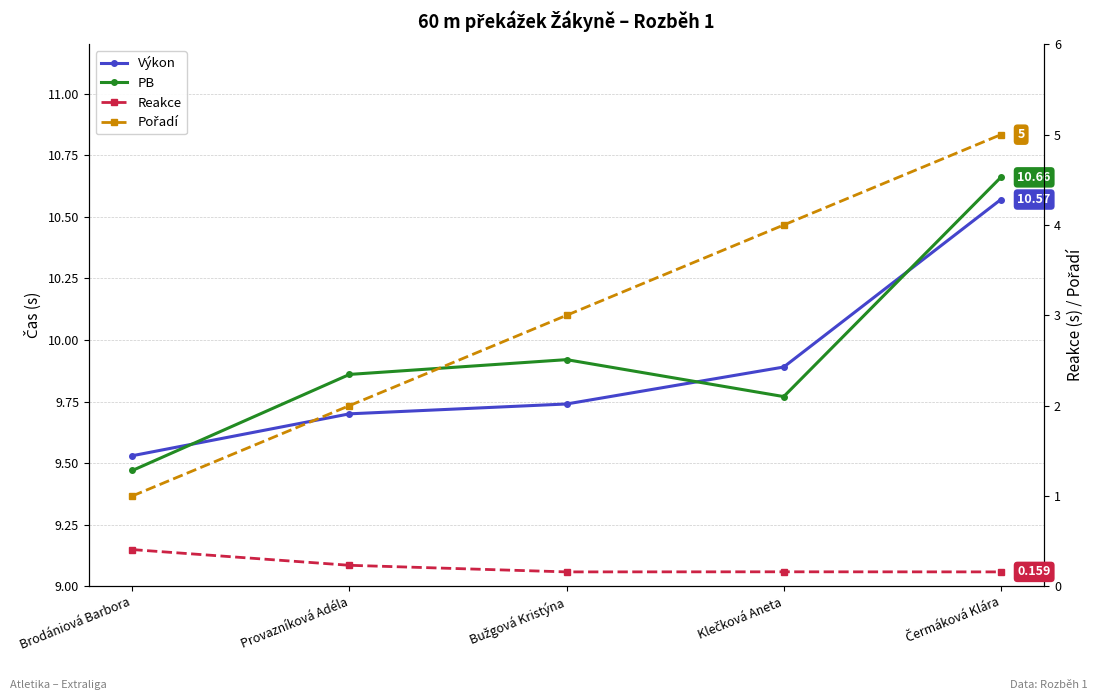

How many interior local valleys does the PB series have?

1